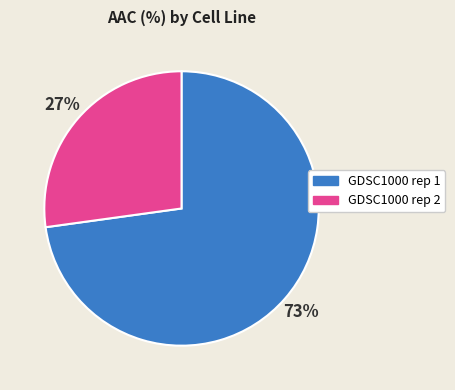

The GDSC1000 rep 2 slice represents 27% of the pie. True or false?

True